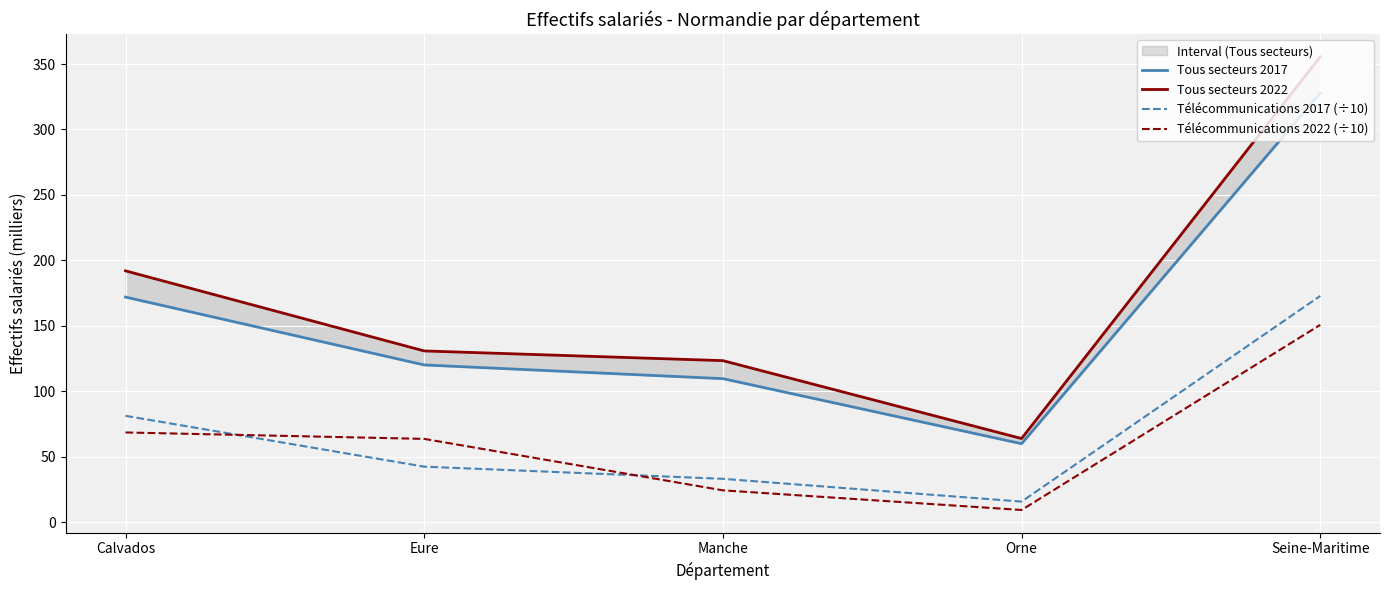

Which series has the largest range (max minus min)?

Tous secteurs 2022